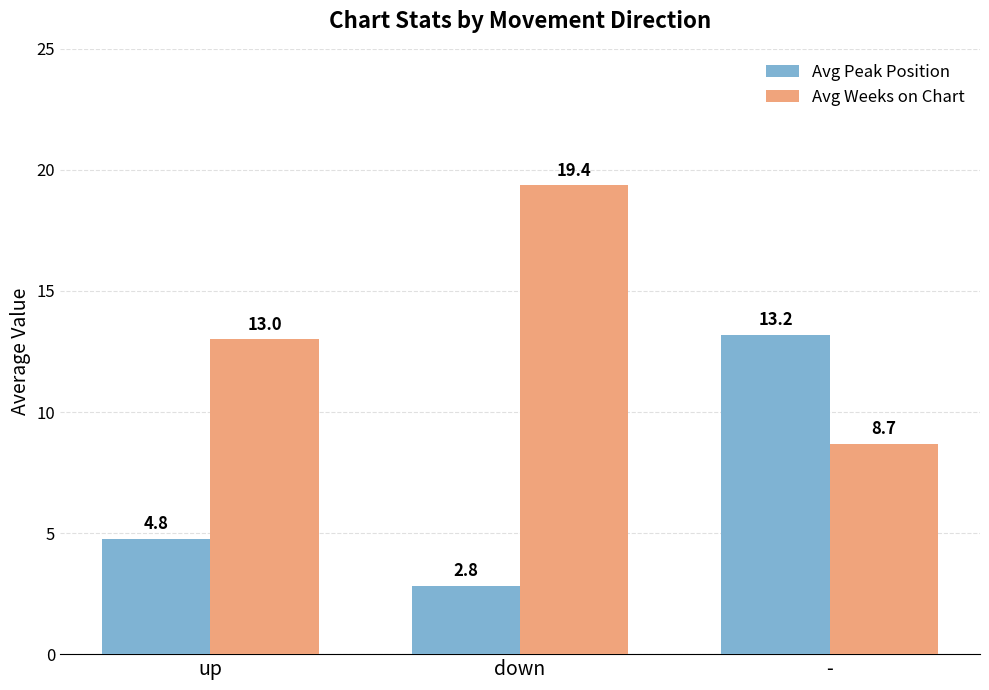

What is the value of the Avg Peak Position bar at the 2nd from the left?

2.8